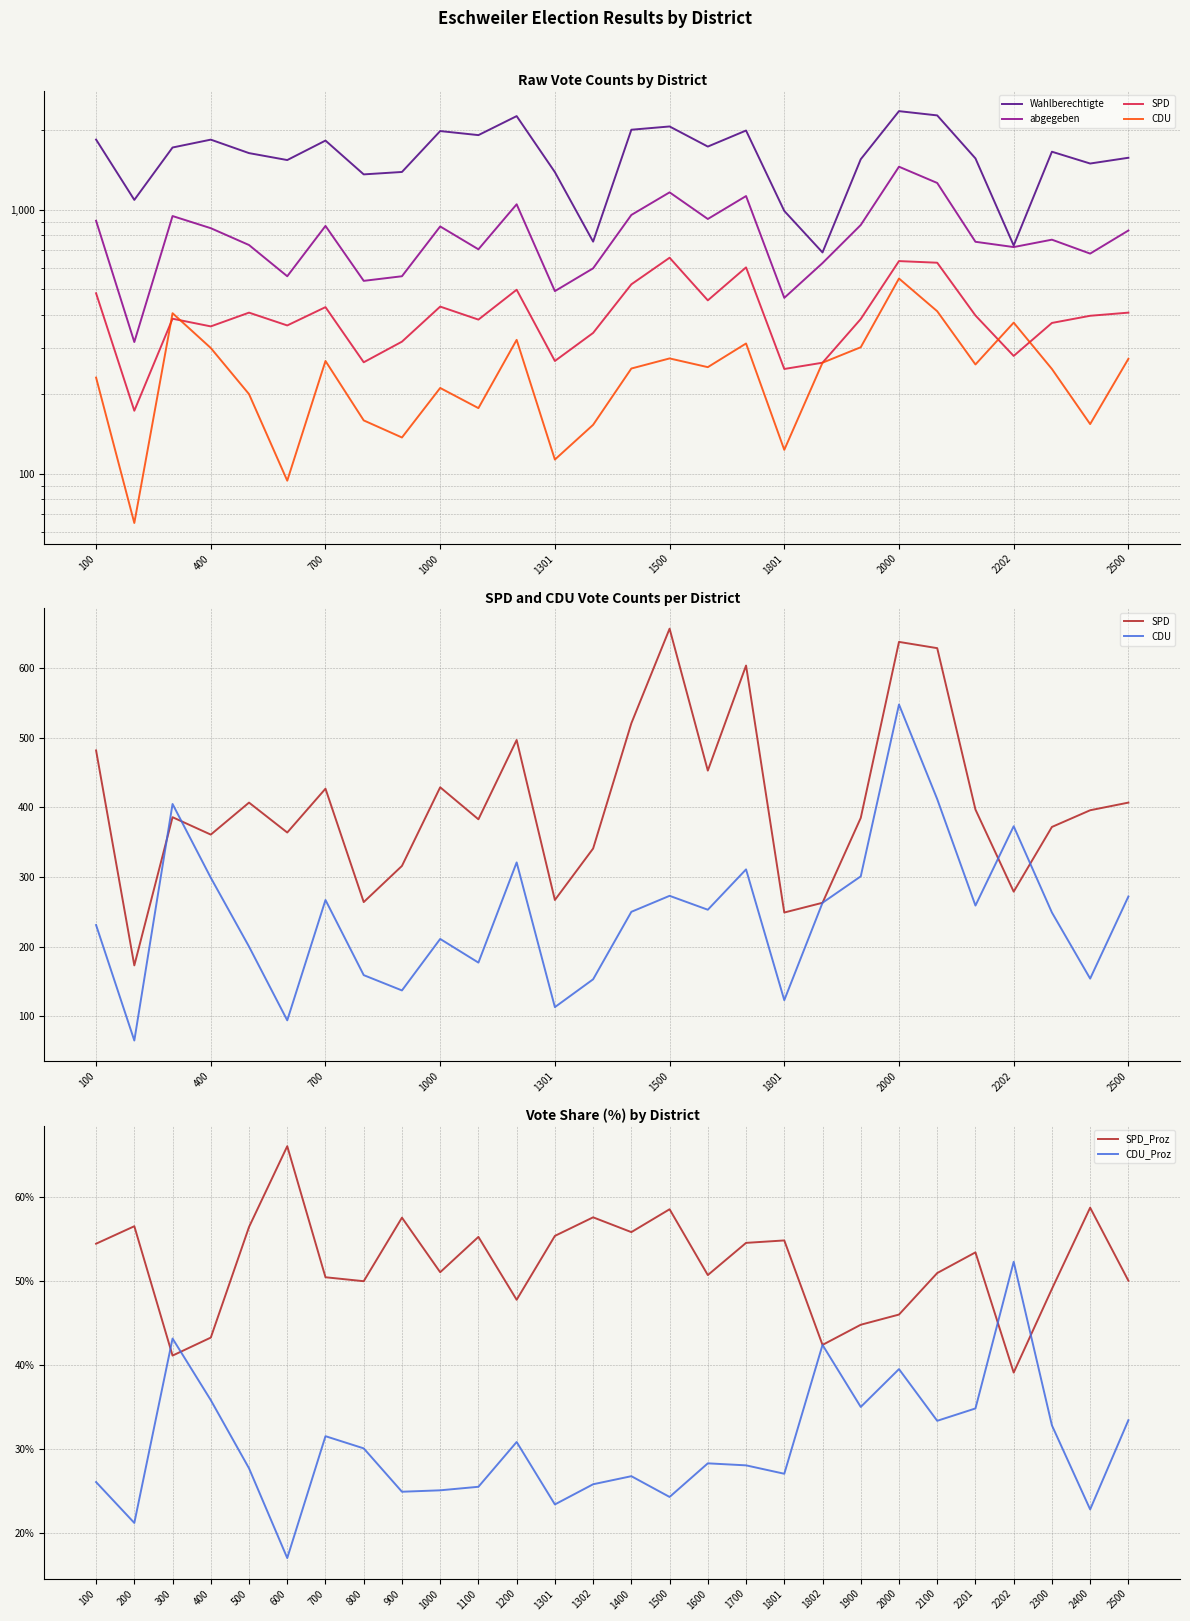

True or false: CDU_Proz has a value of 39.6 at 1000.

False